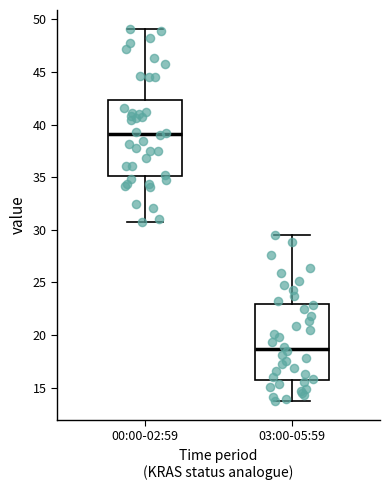

Which box's median line is the highest?

00:00-02:59